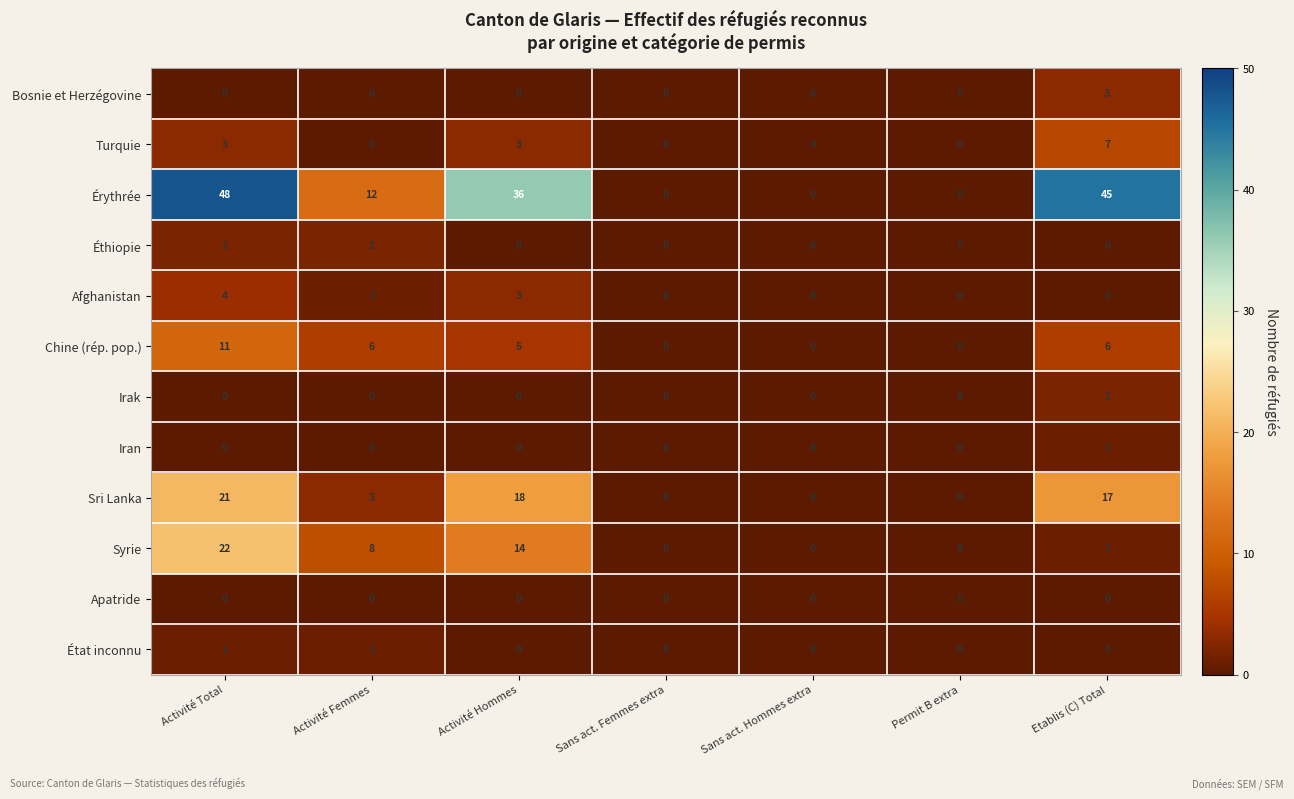

At which category is the sum across all series the highest?

Activité Total